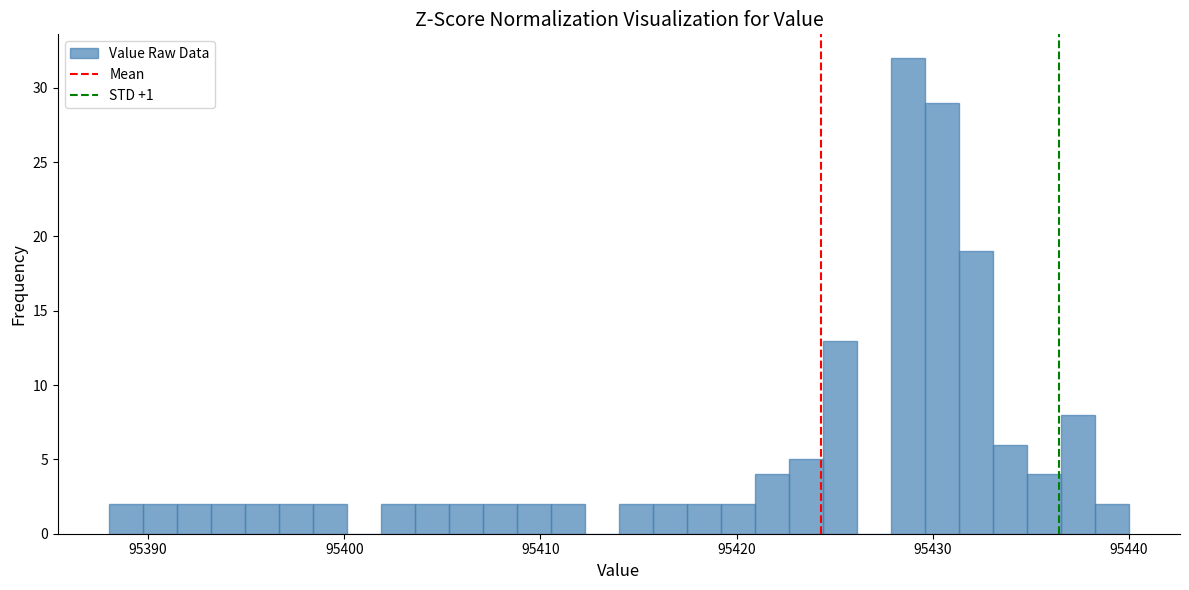

Around what value on the x-axis is the tallest bar? Give the approximate position of its centre, as read against the axis.

95429